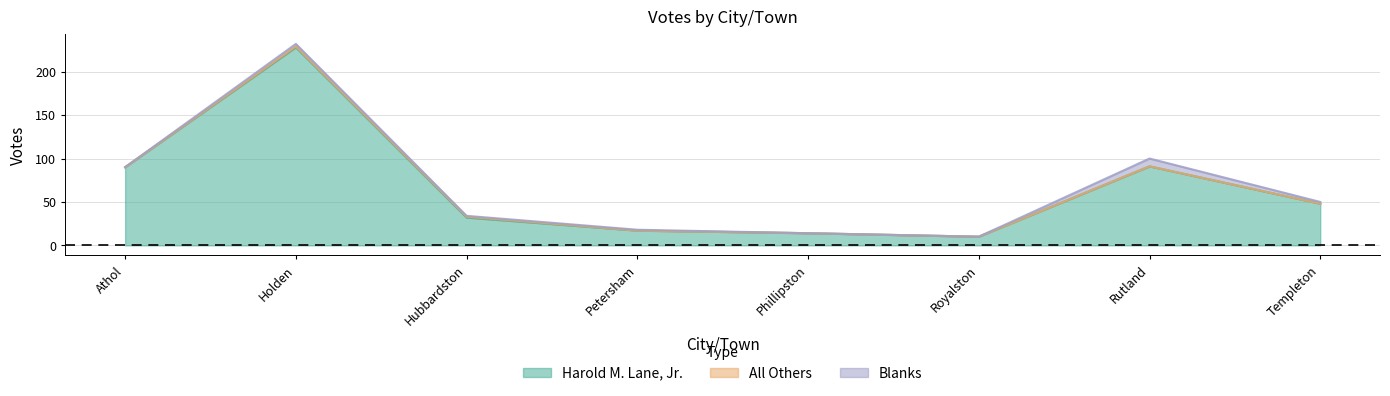

Does the chart display data point markers on the line(s)?

No